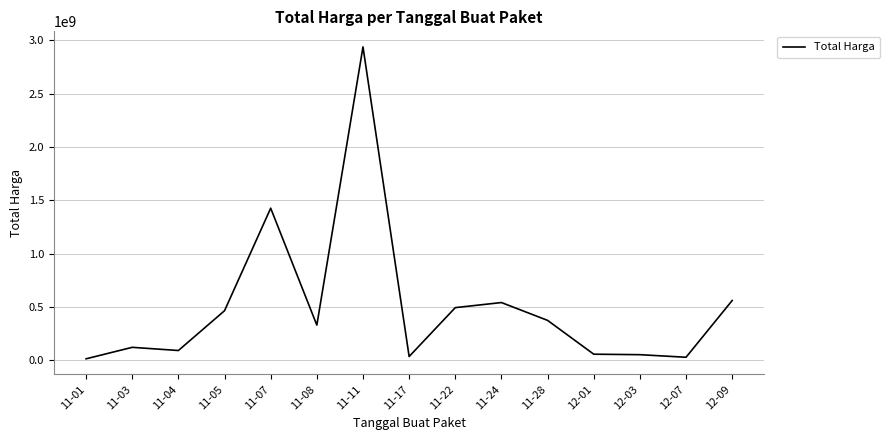

Is it true that the value at 11-24 is 540634200?

True